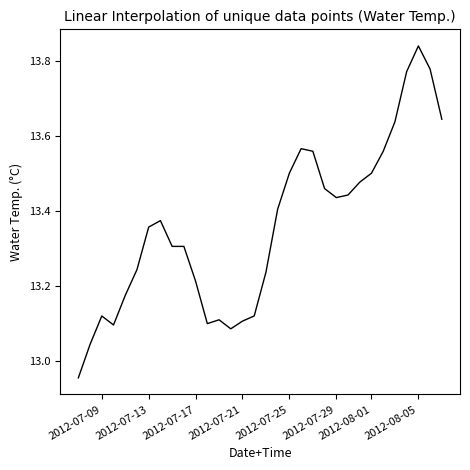

Which label corresponds to the largest value in the chart?

2012-08-05